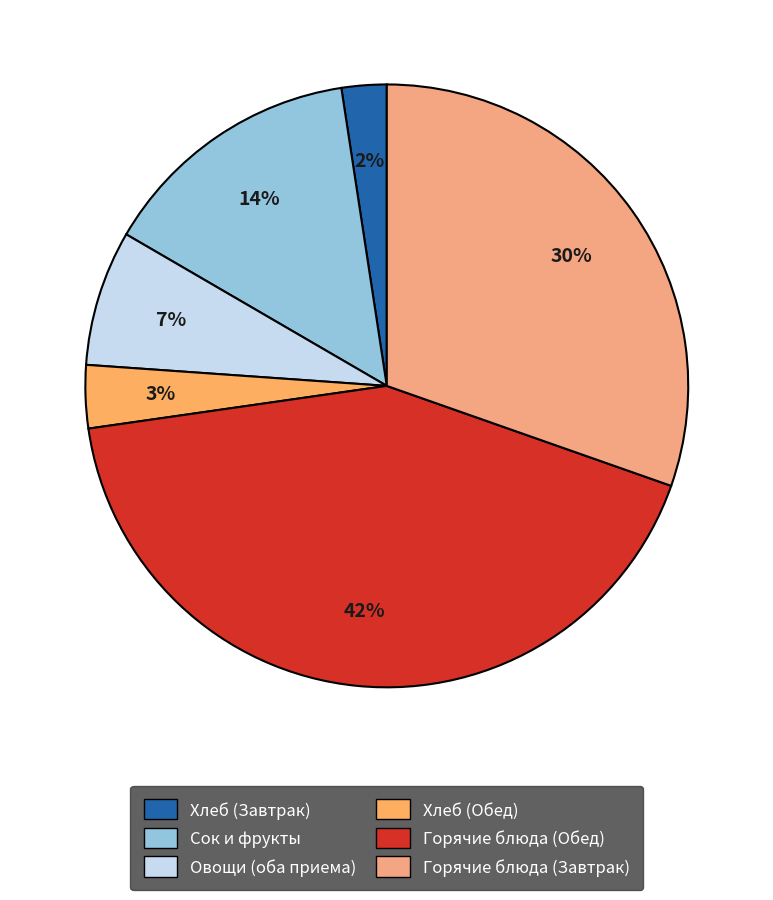

How many segments does this pie chart have?

6